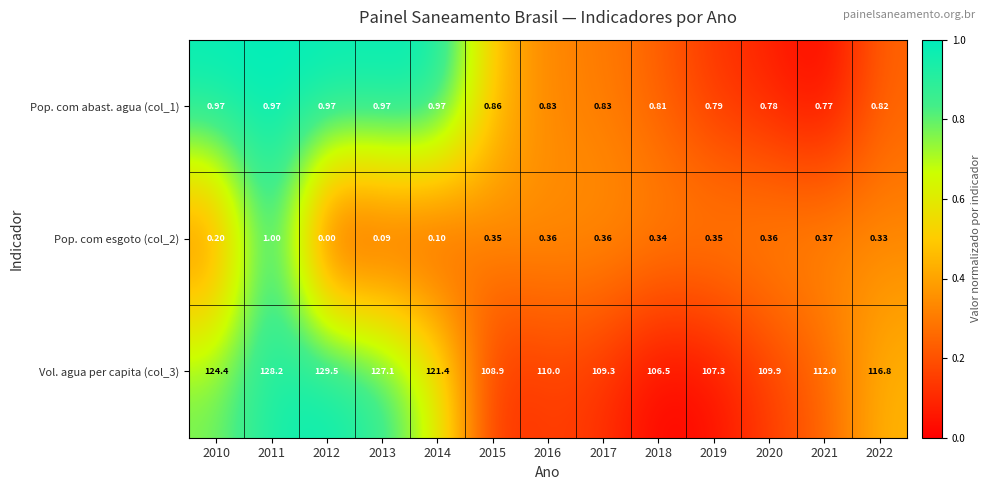

Is the value of Pop. com esgoto (col_2) at 2012 greater than the value of Vol. agua per capita (col_3) at 2012?

No